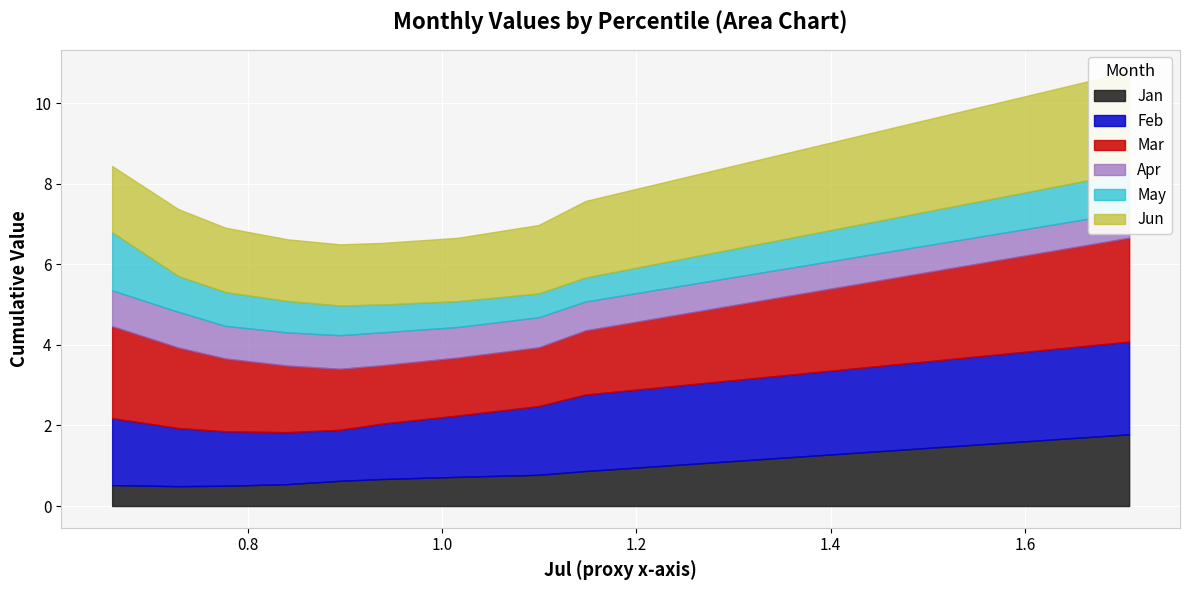

Is it true that May equals 0.6 at pct15?

True